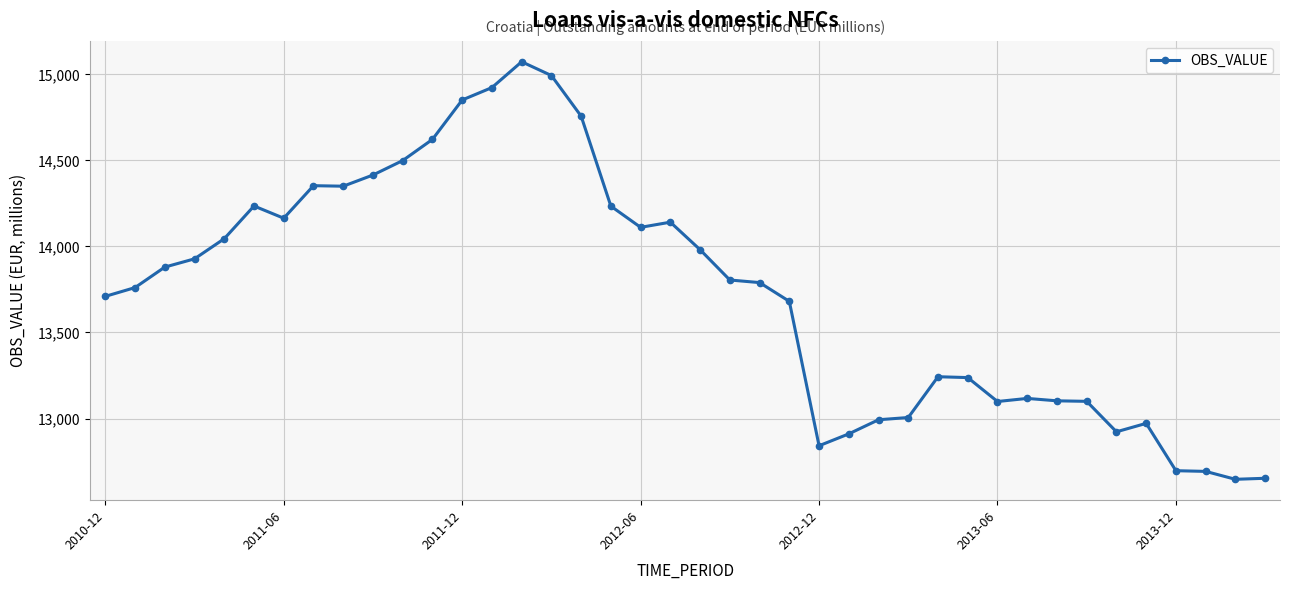

What is the sum of all values?

549539